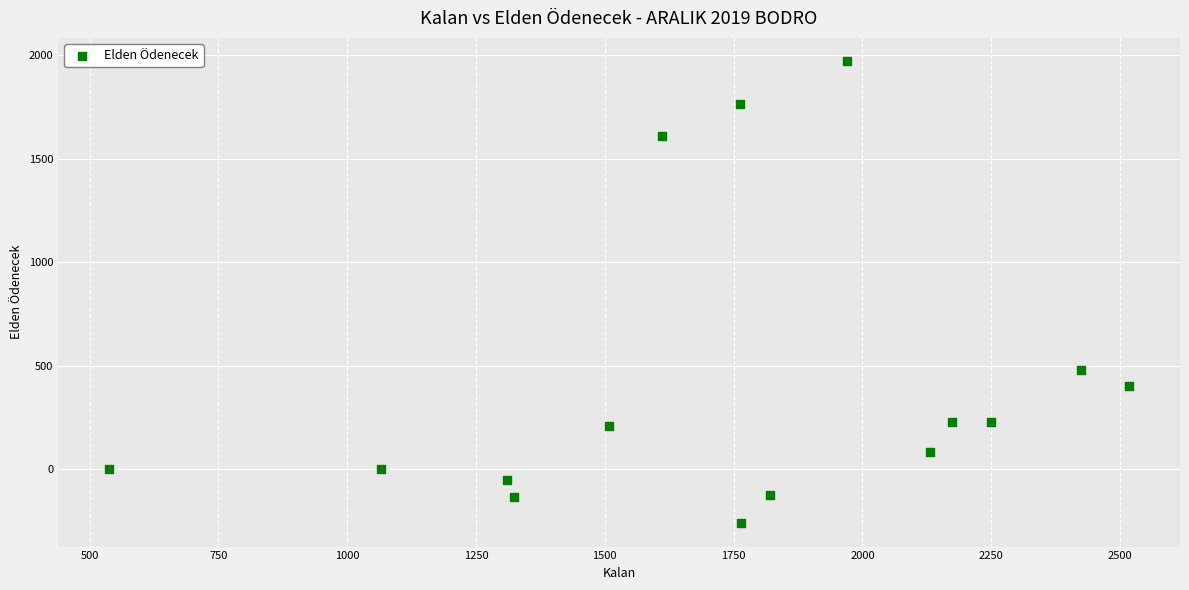

What Y value in the scatter plot is closest to 854?

479.1